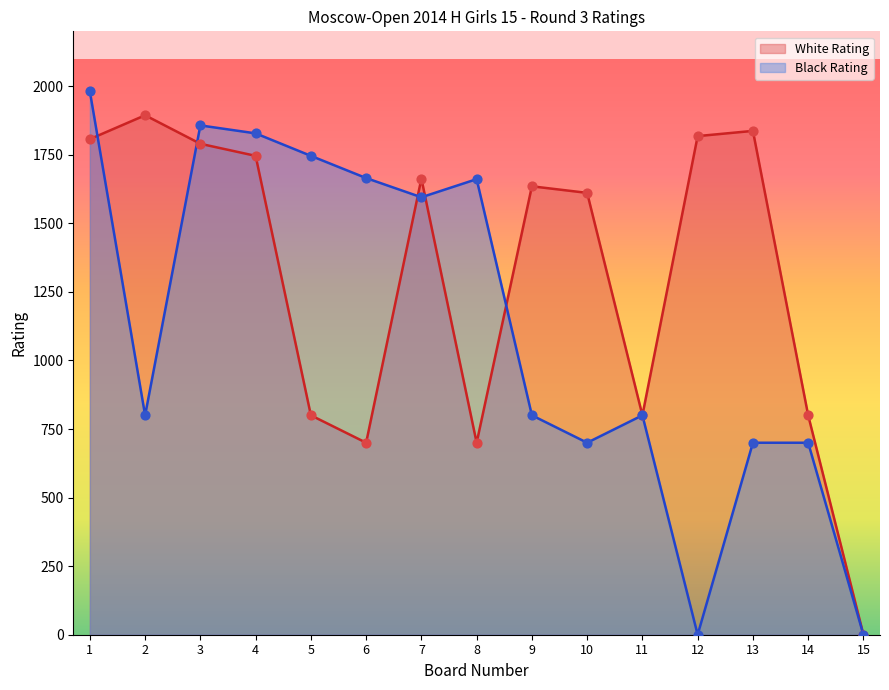

Which series has the largest total across all categories?

White Rating